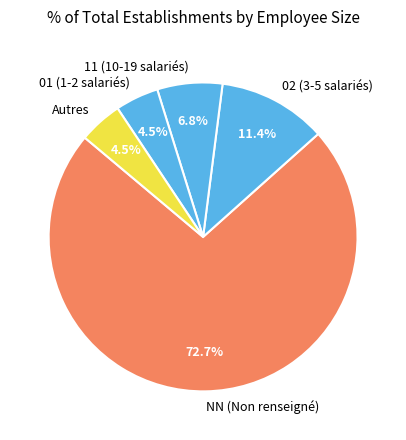

What is the largest slice in the pie chart?

NN (Non renseigné)